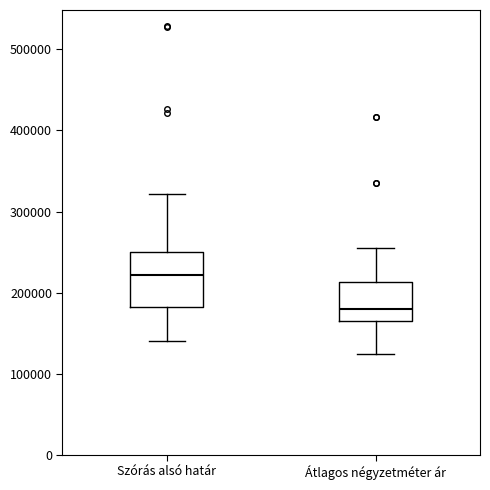

Reading left to right, read every box against the y-axis: the position of its median line, the range the box covers, and the ends of its whiskers. The values are not printed on the chart, so give them approximately, as read against the axis.

Szórás alsó határ: median 220000, box 180000 to 250000, whiskers 140000 to 320000
Átlagos négyzetméter ár: median 180000, box 160000 to 210000, whiskers 120000 to 260000